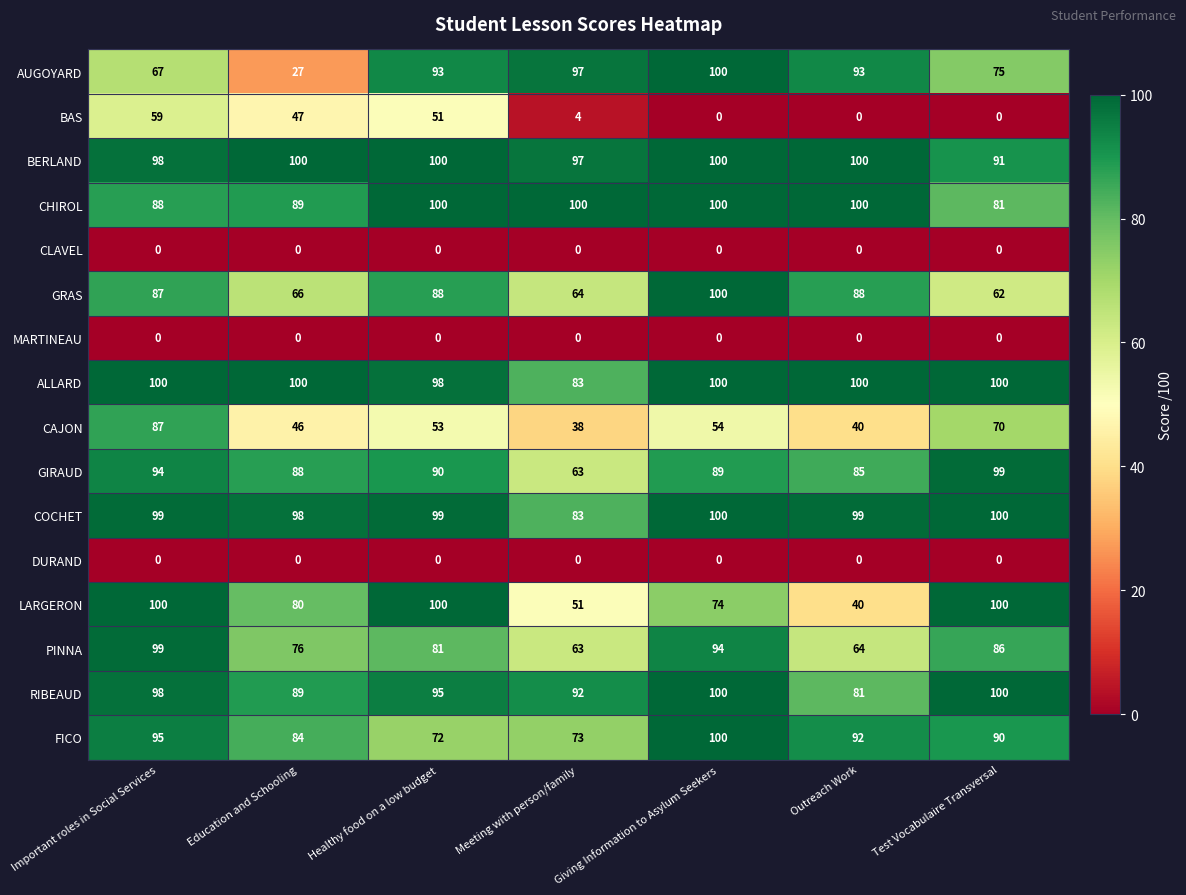

Between Important roles in Social Services and Giving Information to Asylum Seekers, which series saw the biggest shift?

BAS